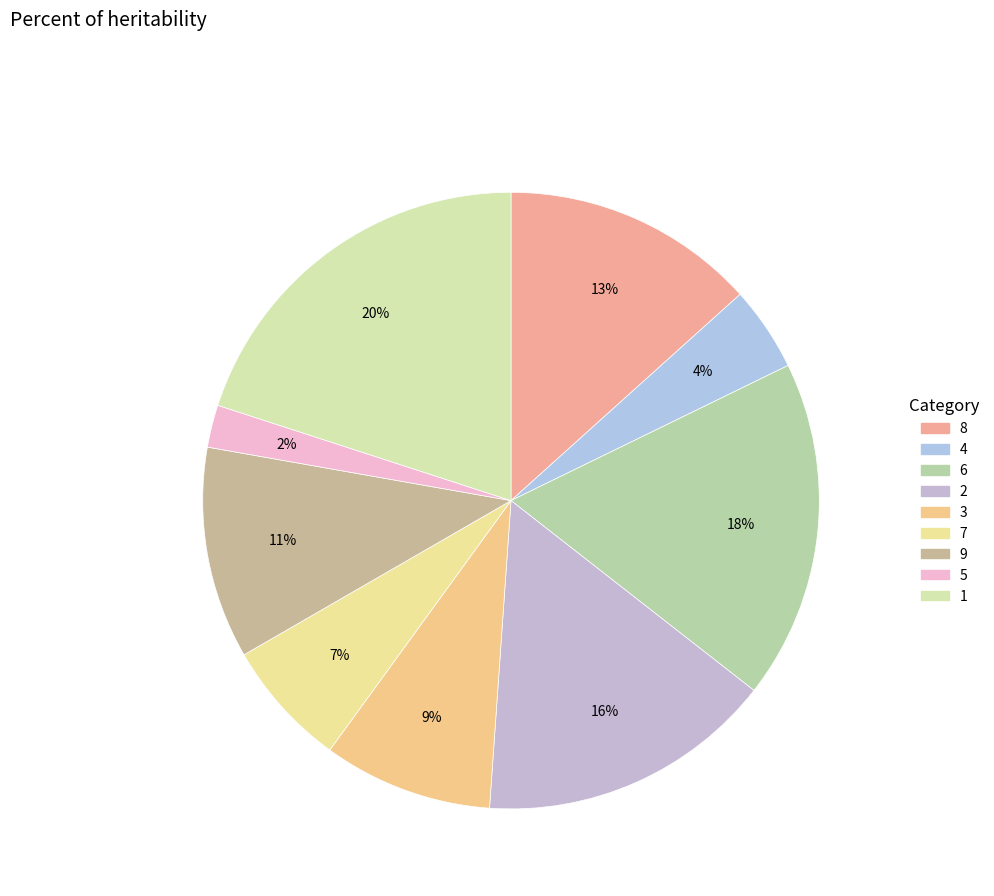

How many slices are in this pie chart?

9